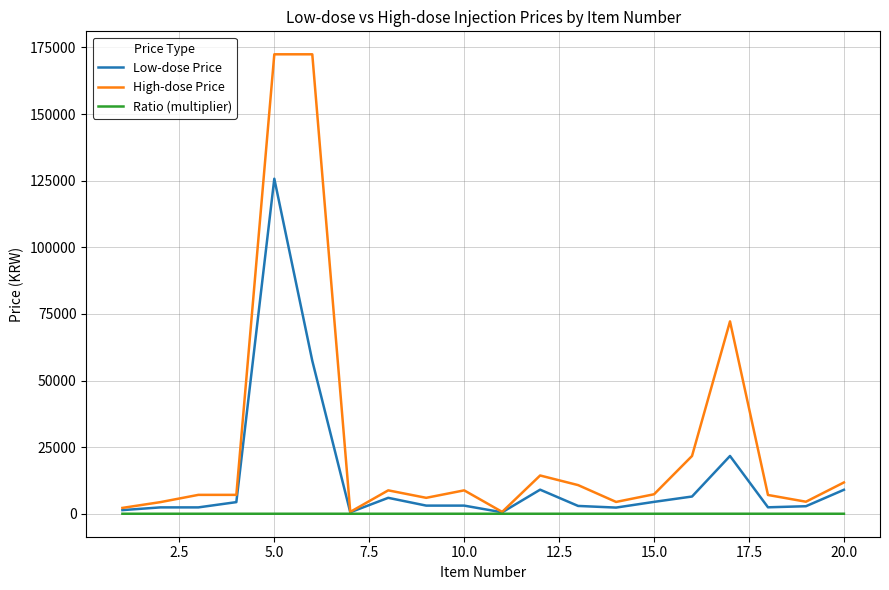

What is the difference between the second highest and minimum values in the Ratio (multiplier) series?

3